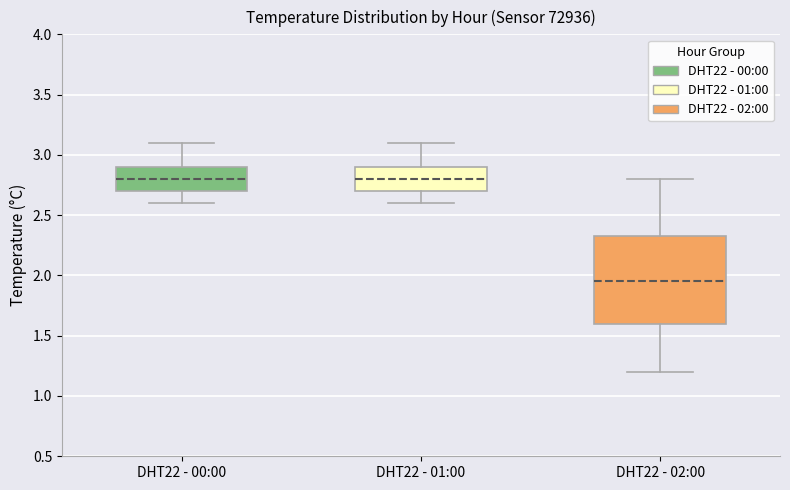

Reading left to right, read every box against the y-axis: the position of its median line, the range the box covers, and the ends of its whiskers. The values are not printed on the chart, so give them approximately, as read against the axis.

DHT22 - 00:00: median 2.80, box 2.70 to 2.90, whiskers 2.60 to 3.10
DHT22 - 01:00: median 2.80, box 2.70 to 2.90, whiskers 2.60 to 3.10
DHT22 - 02:00: median 1.95, box 1.60 to 2.35, whiskers 1.20 to 2.80